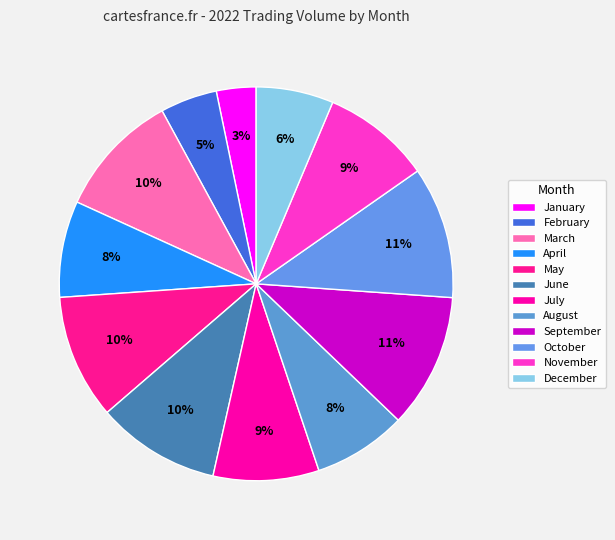

True or false: May accounts for 10% of the total.

True